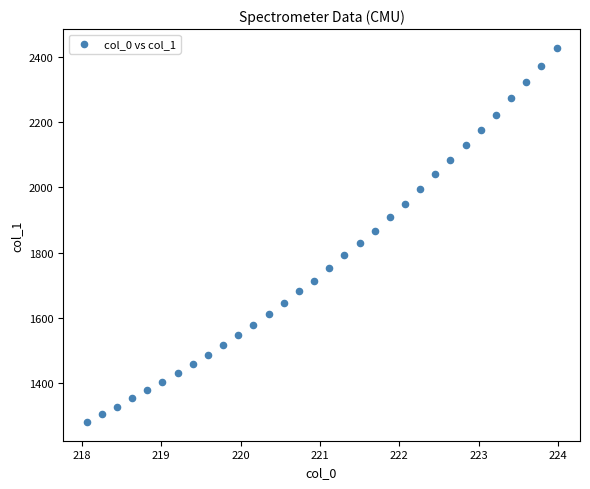

What is the range of Y values (max minus min)?

1144.8